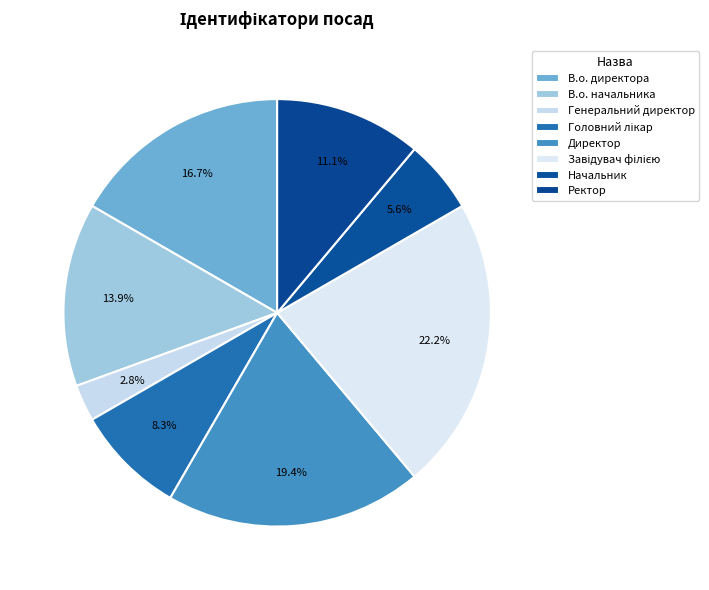

To the nearest percent, what is the combined percentage of Завідувач філією and Головний лікар?

31%